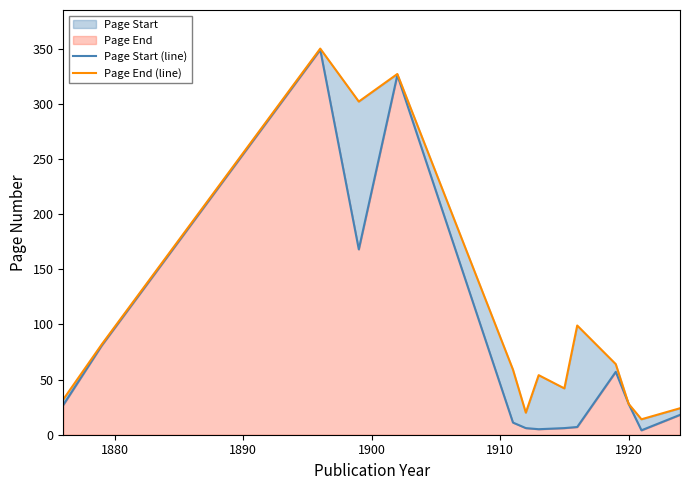

What is the average value of the Page Start (line) series?

78